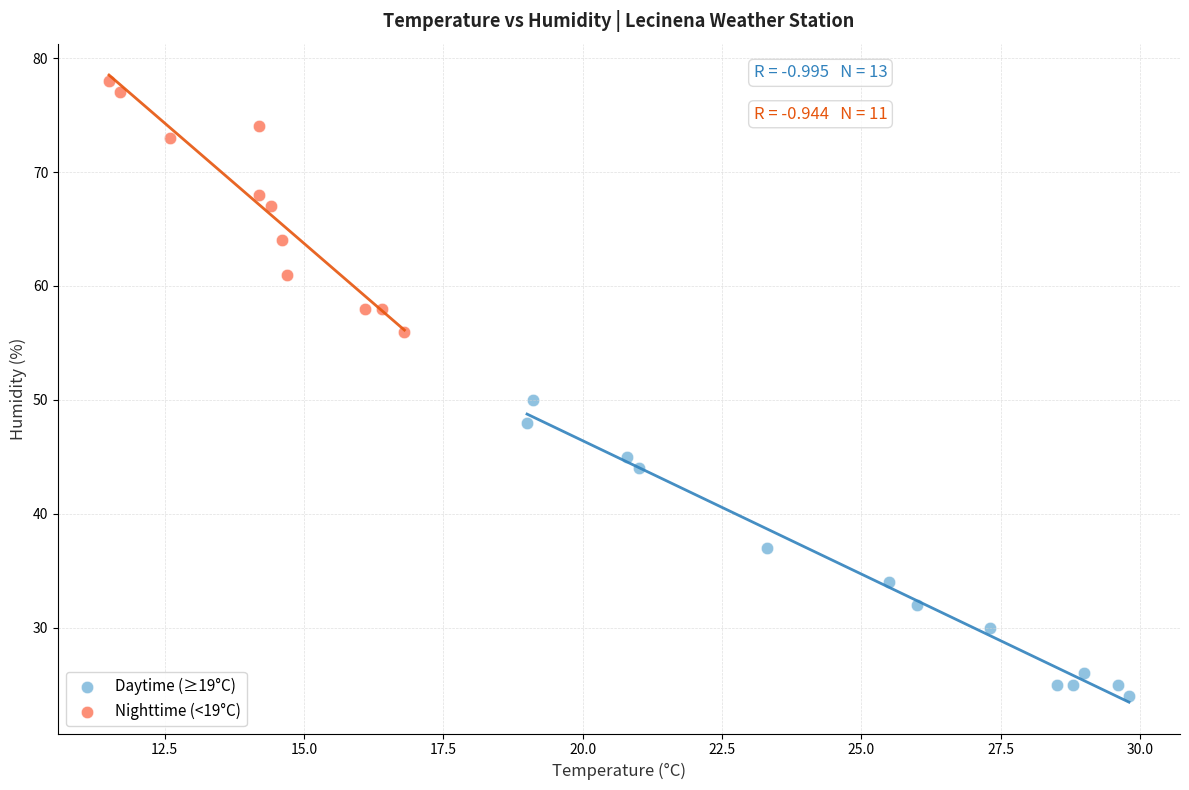

Which series has the largest Y range (max minus min)?

Daytime (≥19°C)